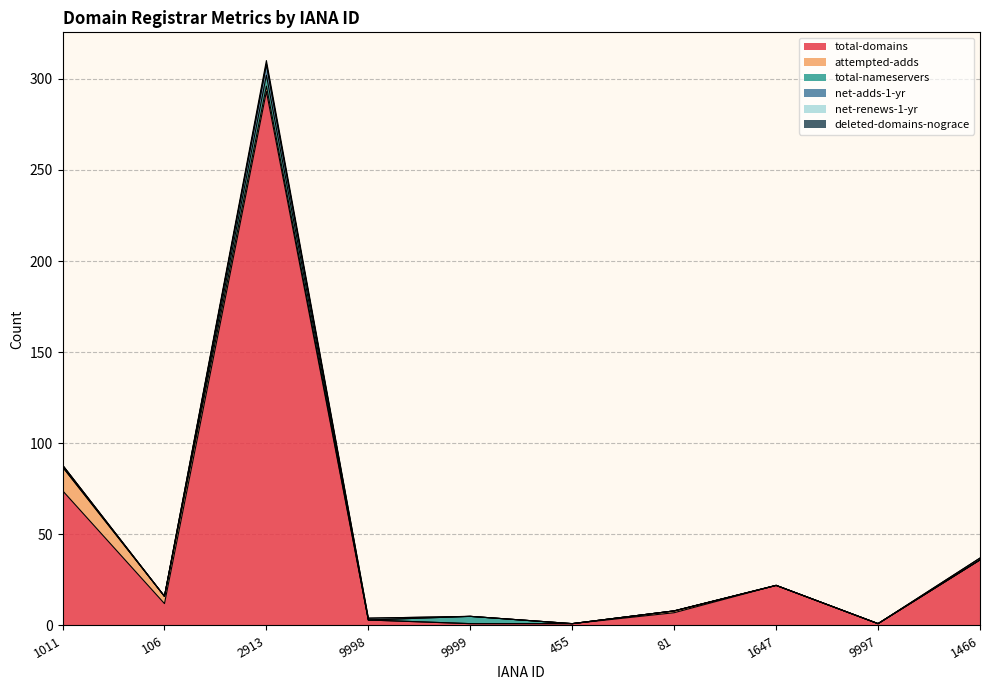

Does the chart display data point markers on the line(s)?

No